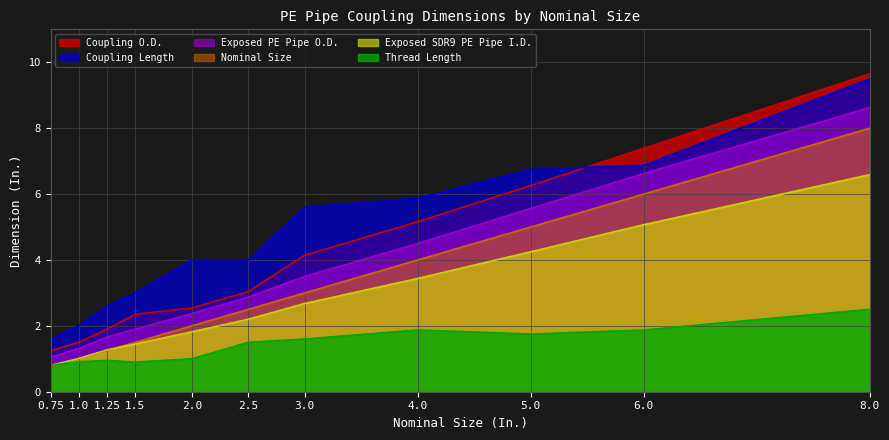

True or false: Exposed SDR9 PE Pipe I.D. and Thread Length intersect in this chart.

False